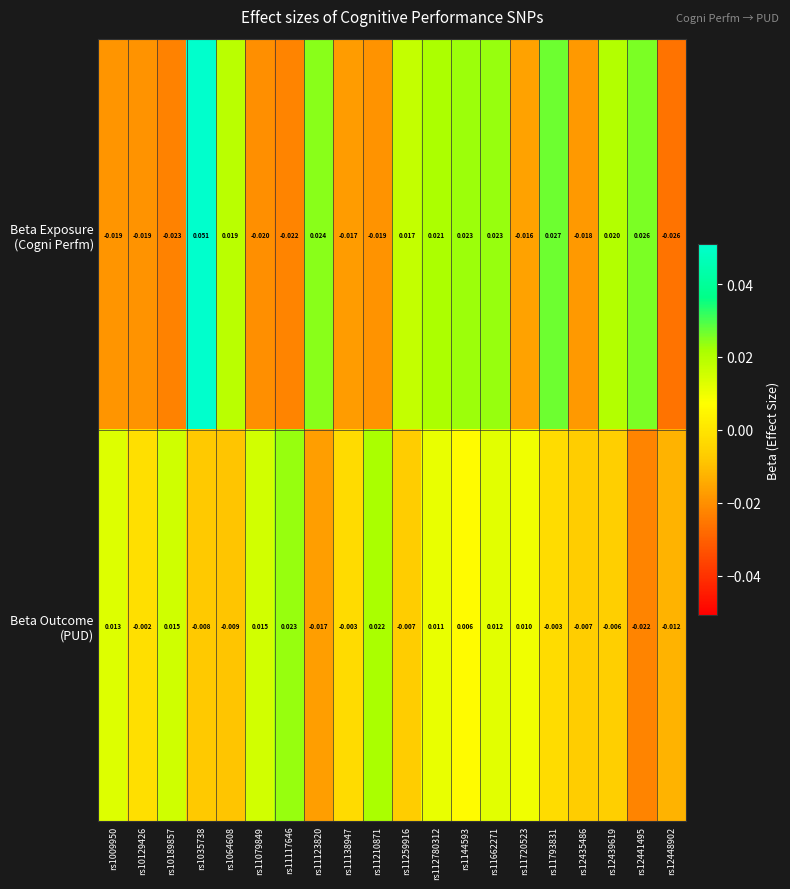

How many categories are shown in the chart?

20